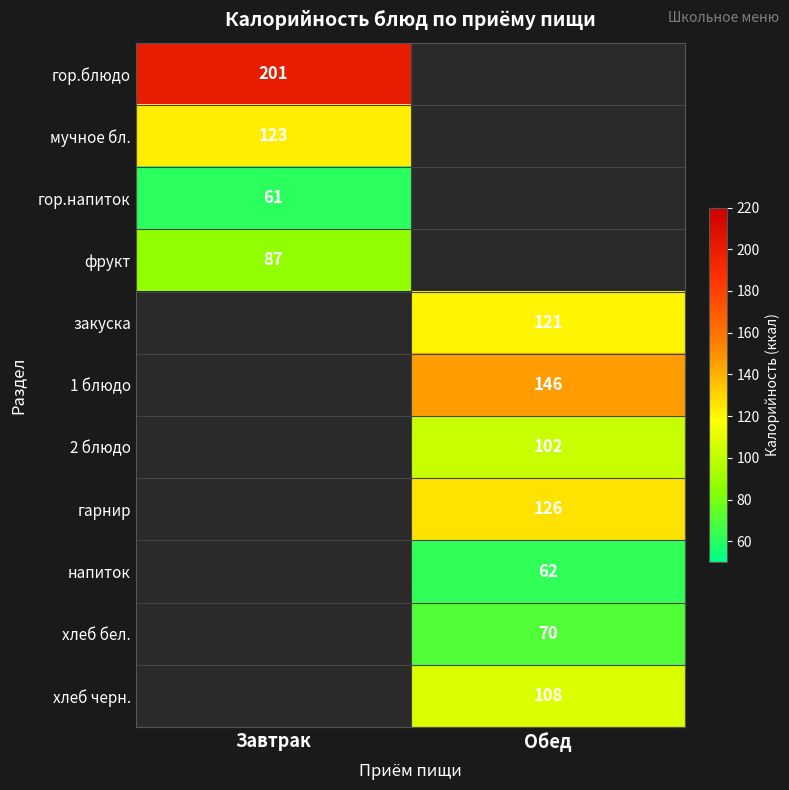

Is it true that мучное бл. equals 123 at Завтрак?

True